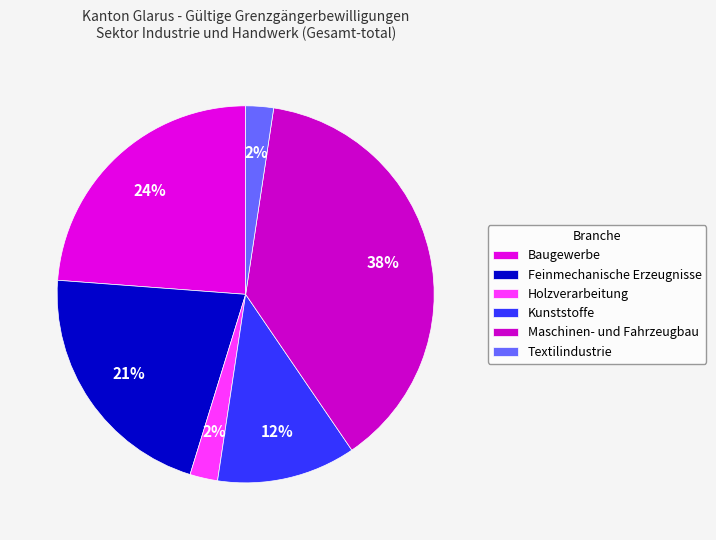

To the nearest percent, what is the difference between the Kunststoffe and Maschinen- und Fahrzeugbau slice percentages?

26%